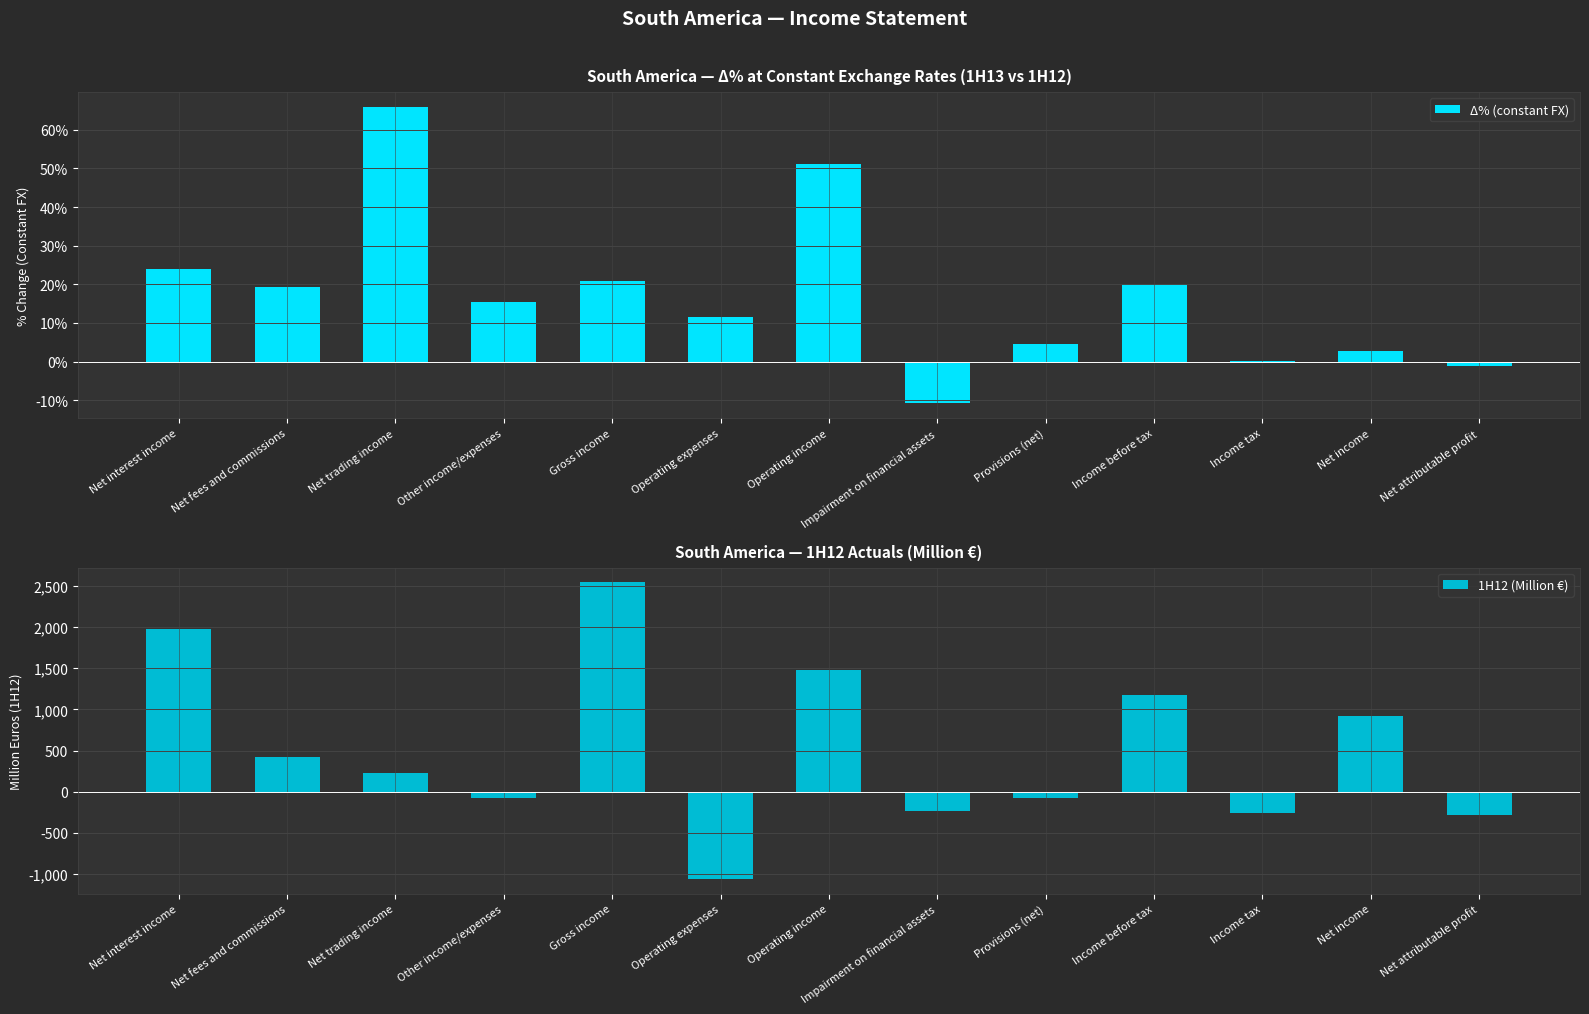

How many bars are there in total?

26